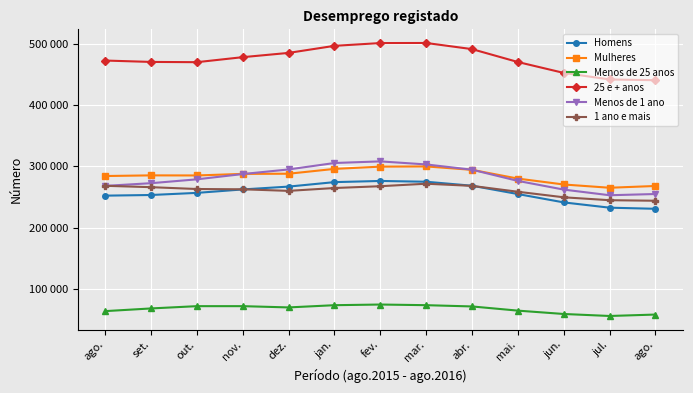

Rank the categories by Menos de 1 ano value from lowest to highest.

jul., ago., jun., ago., set., mai., out., nov., abr., dez., mar., jan., fev.